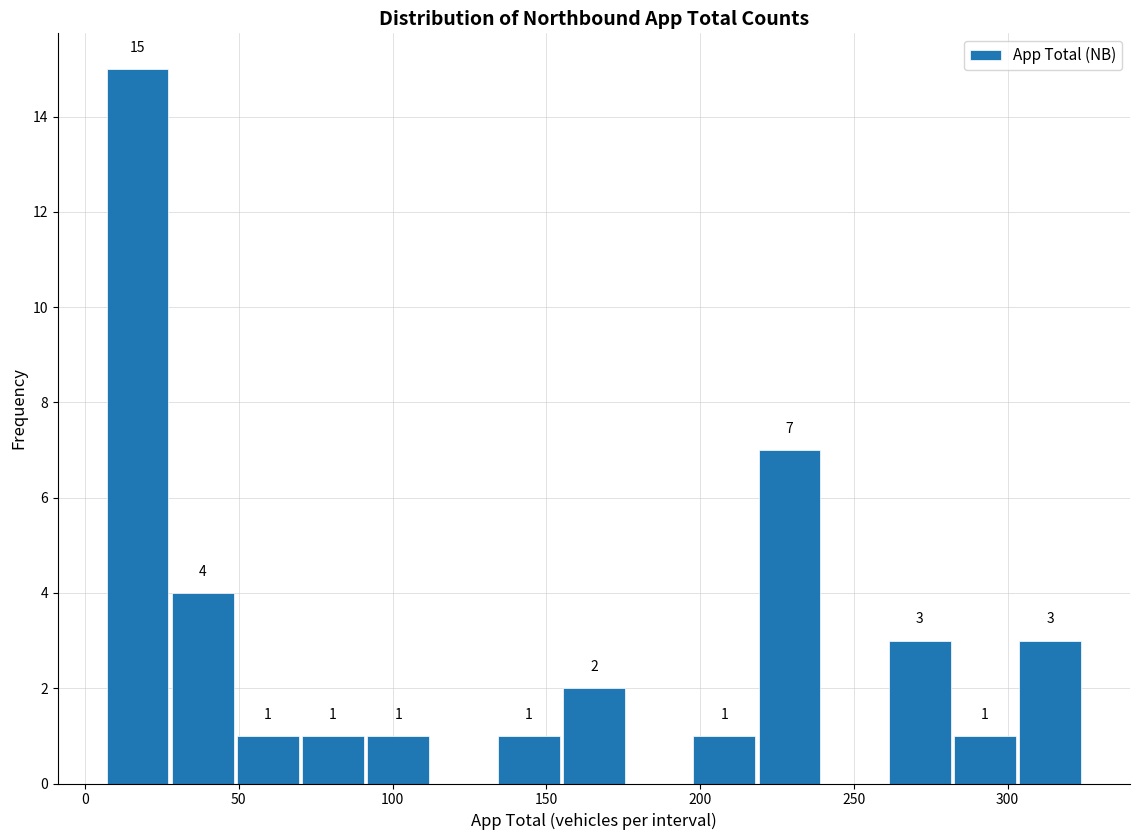

Over which range of the x-axis is the bar tallest?

5 to 30